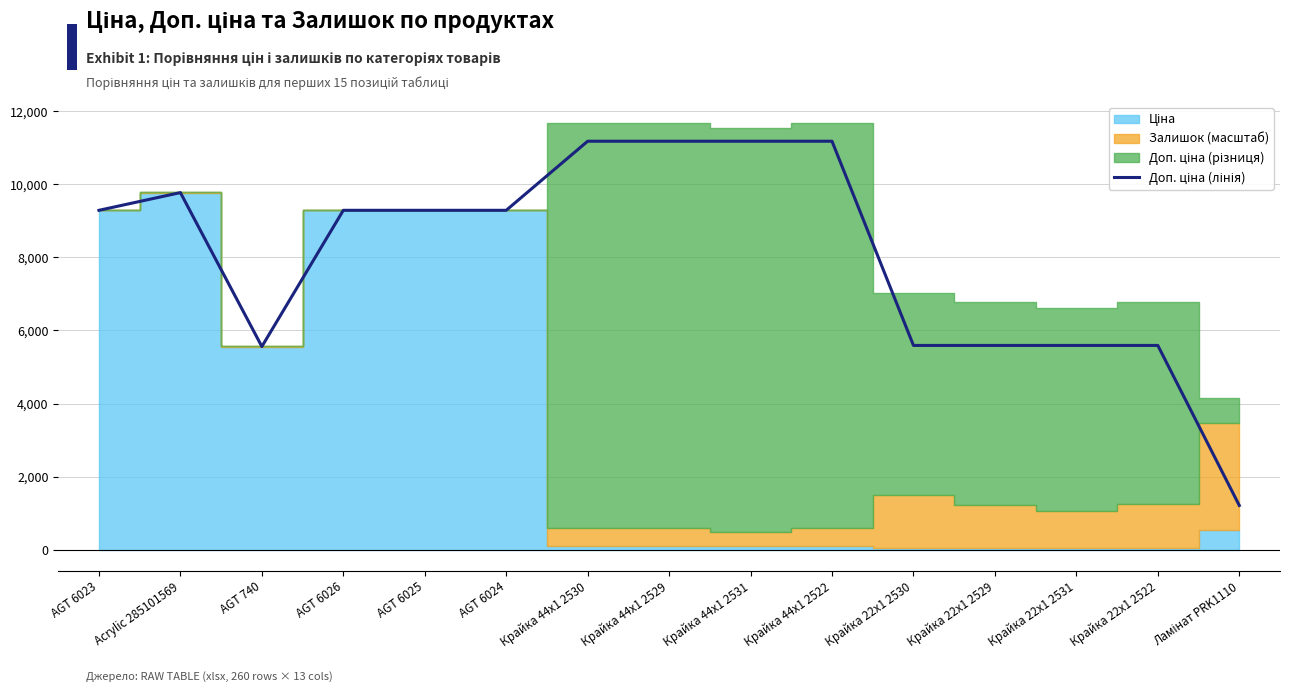

Rank the categories by value from highest to lowest.

Крайка 44x1 2530, Крайка 44x1 2529, Крайка 44x1 2531, Крайка 44x1 2522, Acrylic 285101569, AGT 6023, AGT 6026, AGT 6025, AGT 6024, Крайка 22x1 2530, Крайка 22x1 2529, Крайка 22x1 2531, Крайка 22x1 2522, AGT 740, Ламінат PRK1110